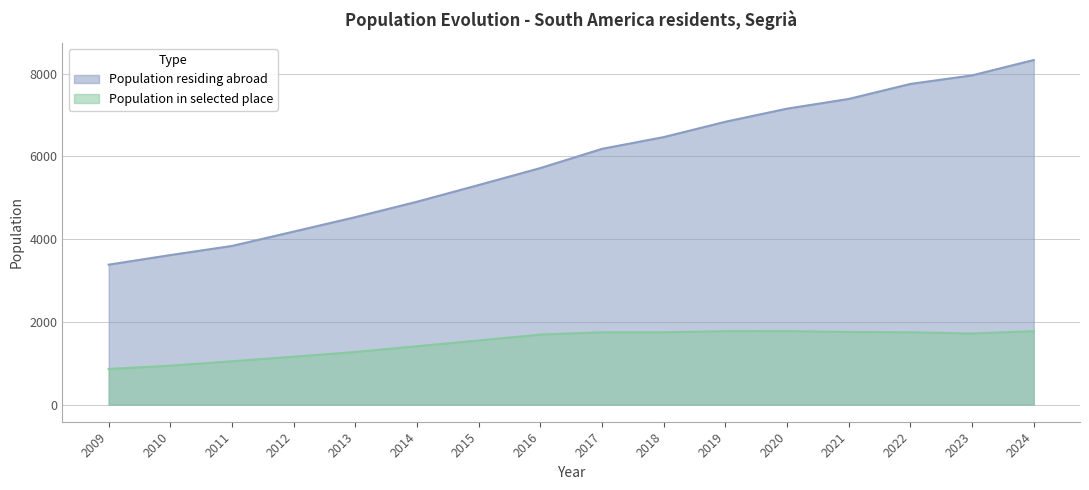

True or false: Population residing abroad has a value of 10372 at 2019.

False